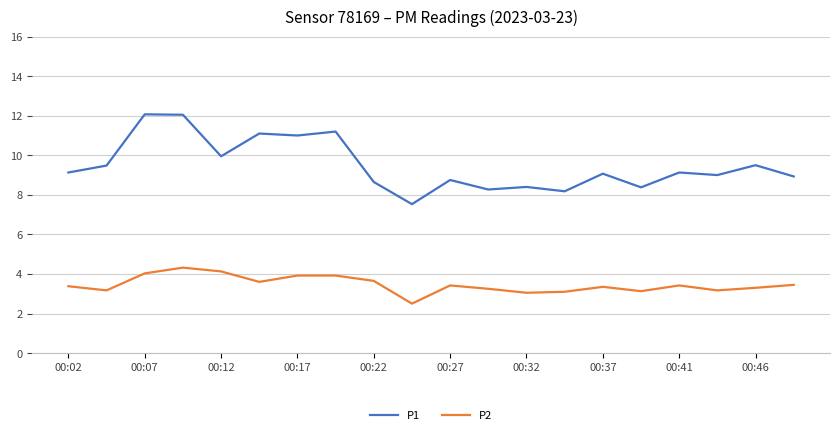

What is the difference between the maximum and minimum values in the P1 series?

4.5